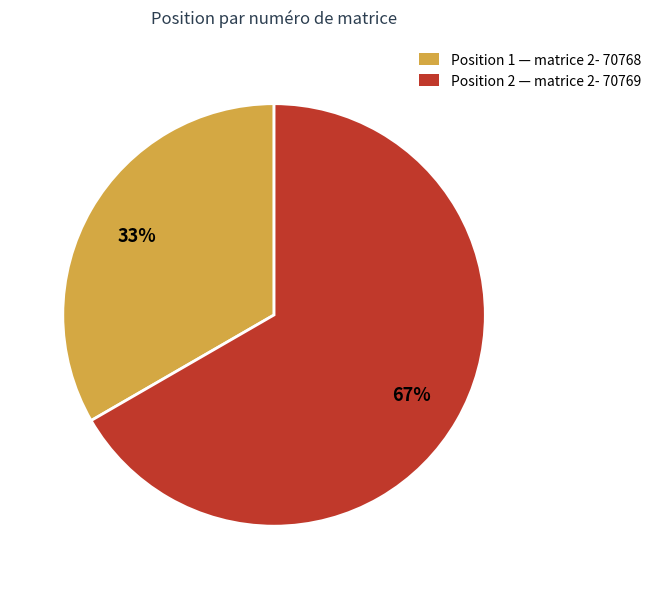

Is there any slice that represents more than half of the pie?

Yes